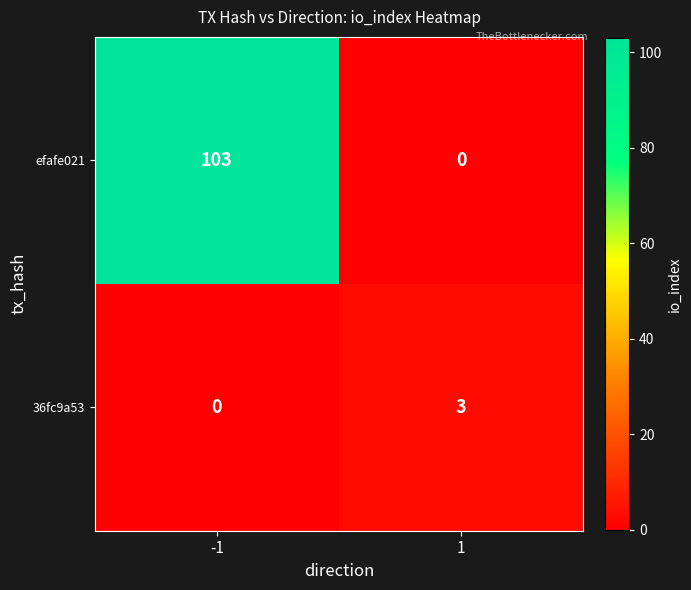

Rank the series at -1 from lowest to highest value.

36fc9a53, efafe021